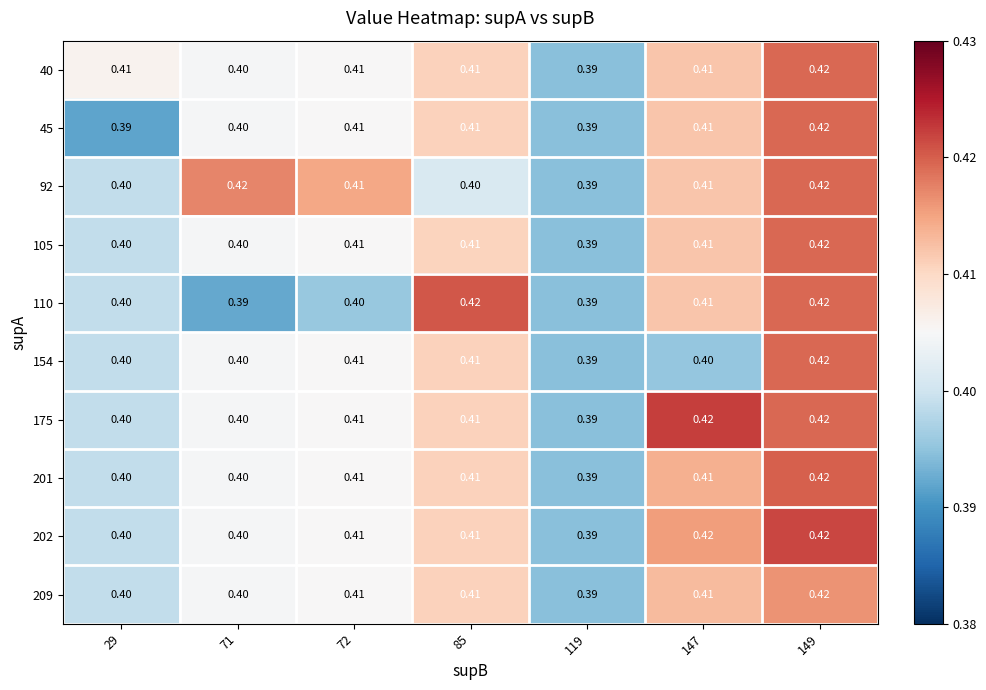

Reading left to right, what are all the values shown in this chart?

40: 29=0.4	71=0.4	72=0.4	85=0.4	119=0.4	147=0.4	149=0.4
45: 29=0.4	71=0.4	72=0.4	85=0.4	119=0.4	147=0.4	149=0.4
92: 29=0.4	71=0.4	72=0.4	85=0.4	119=0.4	147=0.4	149=0.4
105: 29=0.4	71=0.4	72=0.4	85=0.4	119=0.4	147=0.4	149=0.4
110: 29=0.4	71=0.4	72=0.4	85=0.4	119=0.4	147=0.4	149=0.4
154: 29=0.4	71=0.4	72=0.4	85=0.4	119=0.4	147=0.4	149=0.4
175: 29=0.4	71=0.4	72=0.4	85=0.4	119=0.4	147=0.4	149=0.4
201: 29=0.4	71=0.4	72=0.4	85=0.4	119=0.4	147=0.4	149=0.4
202: 29=0.4	71=0.4	72=0.4	85=0.4	119=0.4	147=0.4	149=0.4
209: 29=0.4	71=0.4	72=0.4	85=0.4	119=0.4	147=0.4	149=0.4